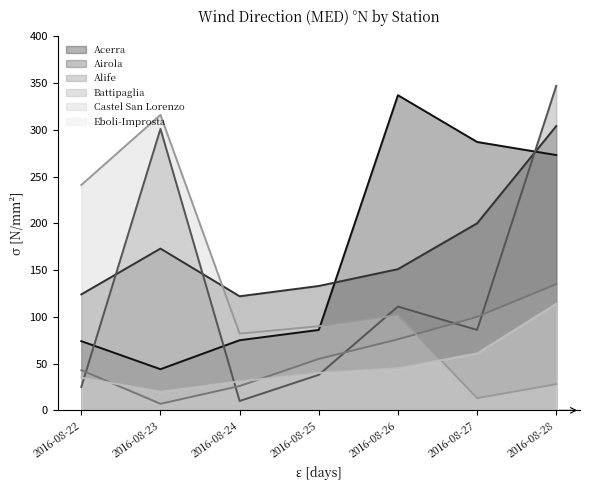

What is the spread (max minus min) of values at 2016-08-28?

319